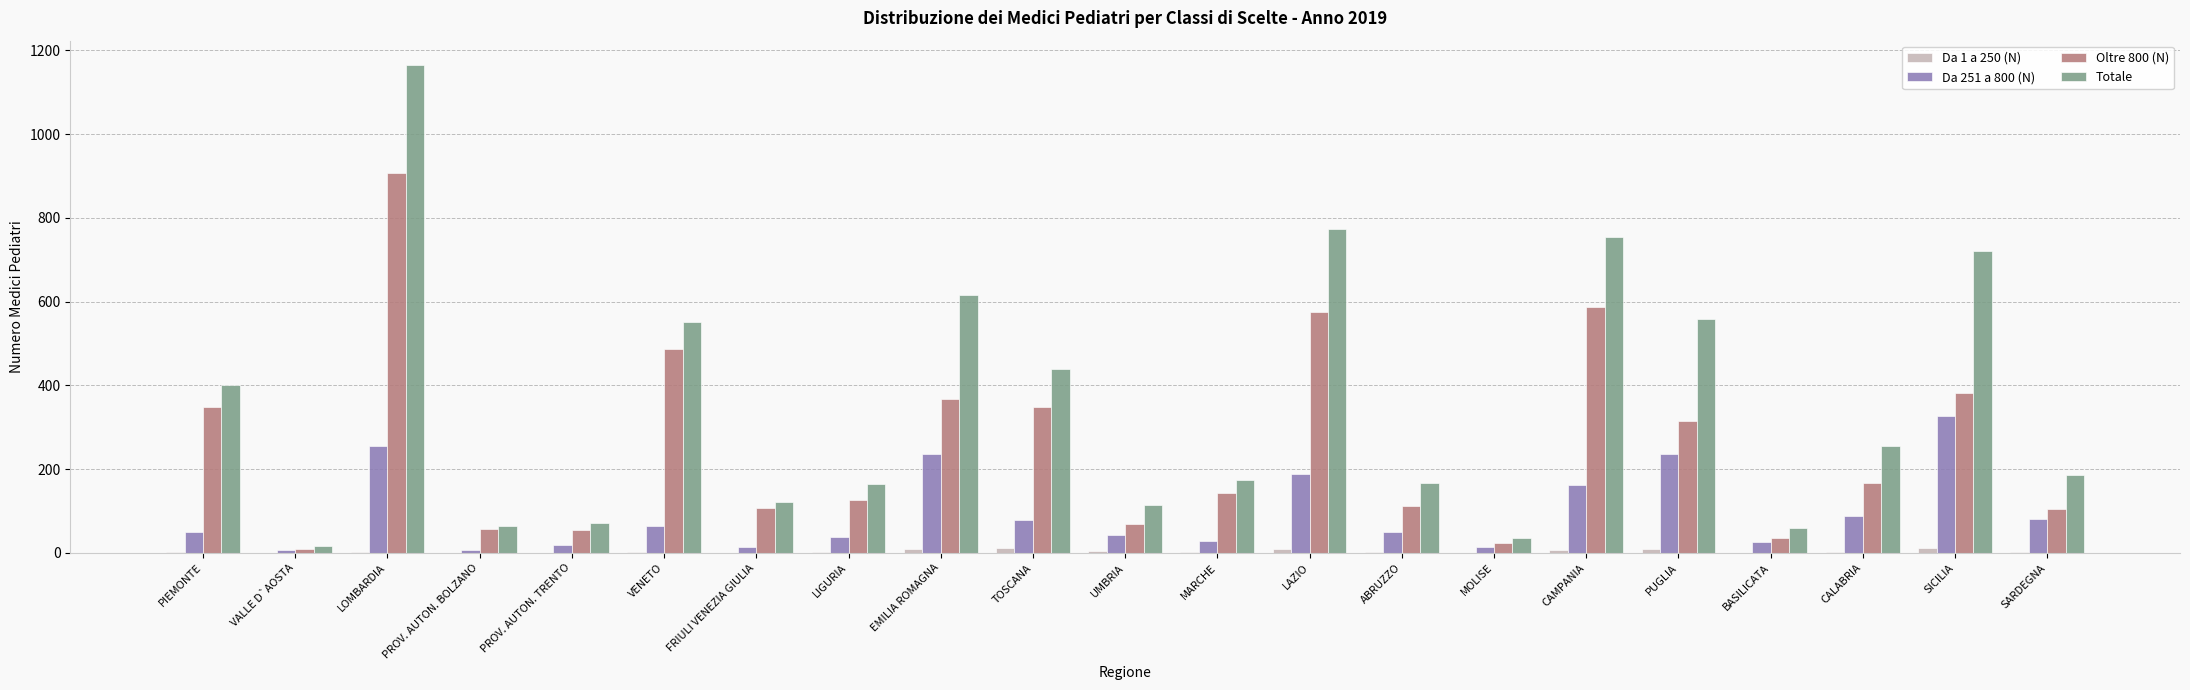

What is the total value across all series at BASILICATA?

120